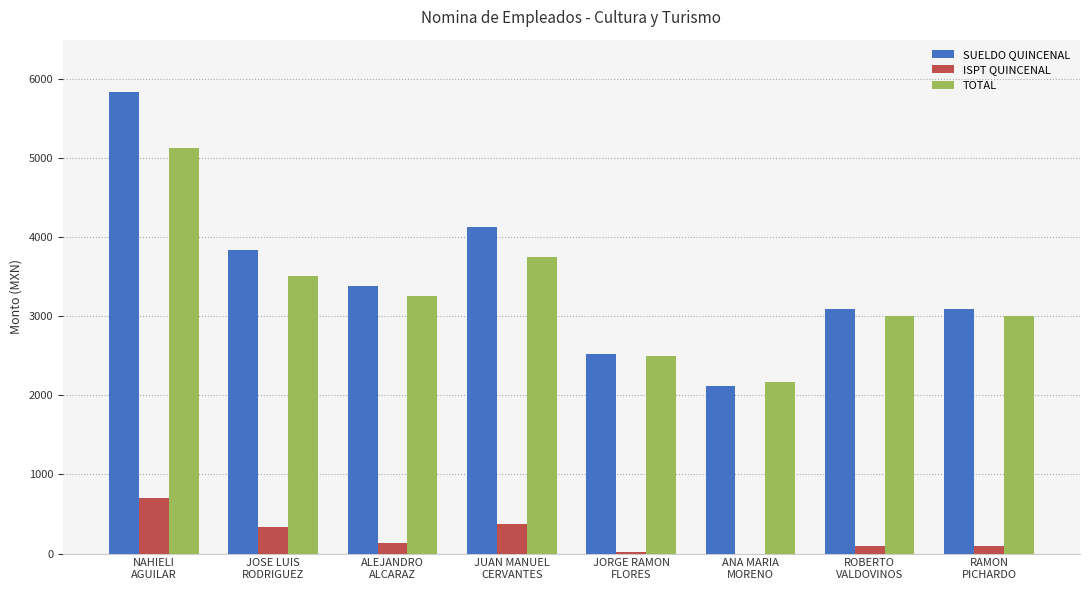

Which series has the largest range (max minus min)?

SUELDO QUINCENAL